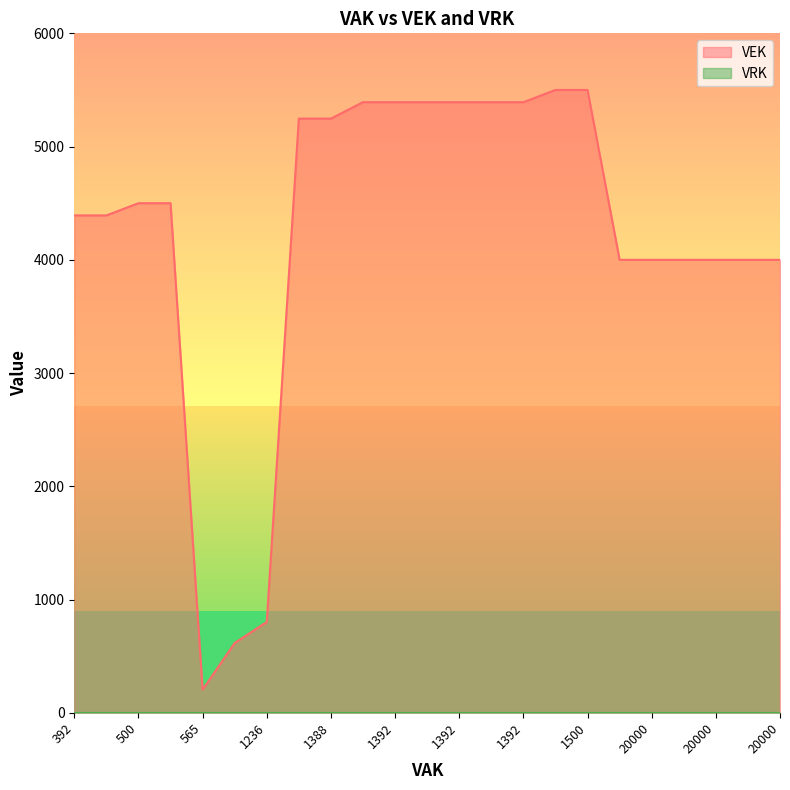

What is the sum of the VEK values at 20000 and 1236?

4802